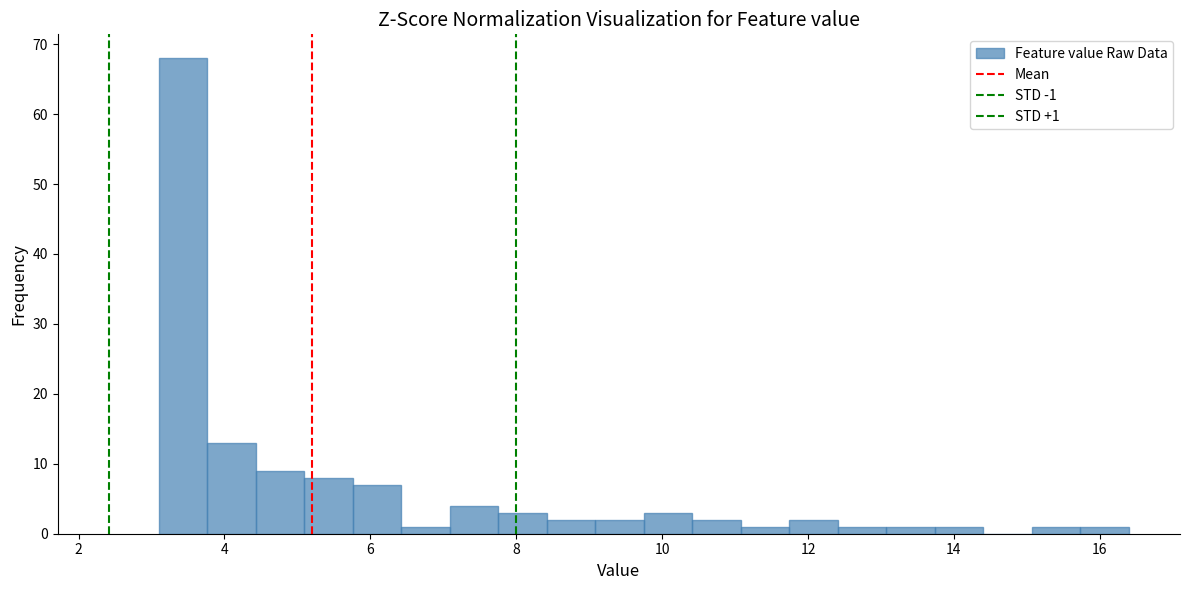

Around what value on the x-axis is the tallest bar? Give the approximate position of its centre, as read against the axis.

3.4